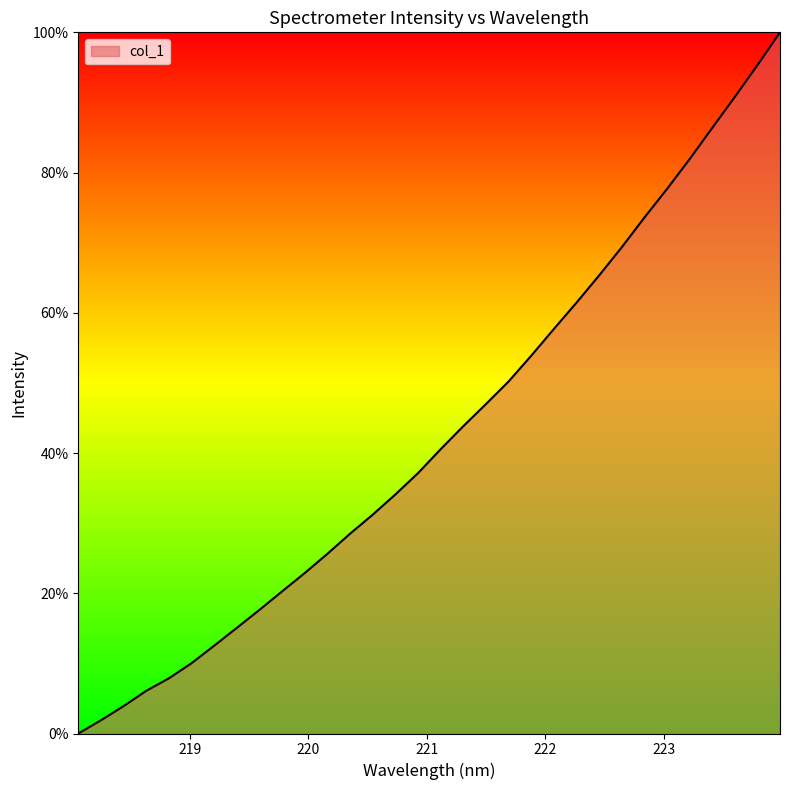

What is the greatest value displayed?

100.0